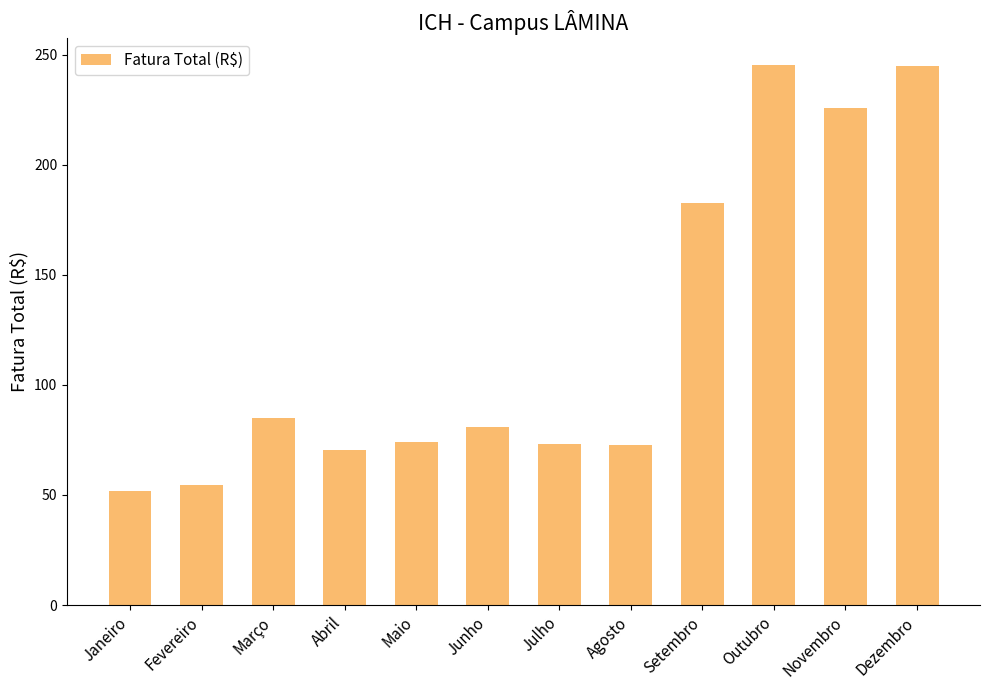

Count the number of values greater than 80.

6